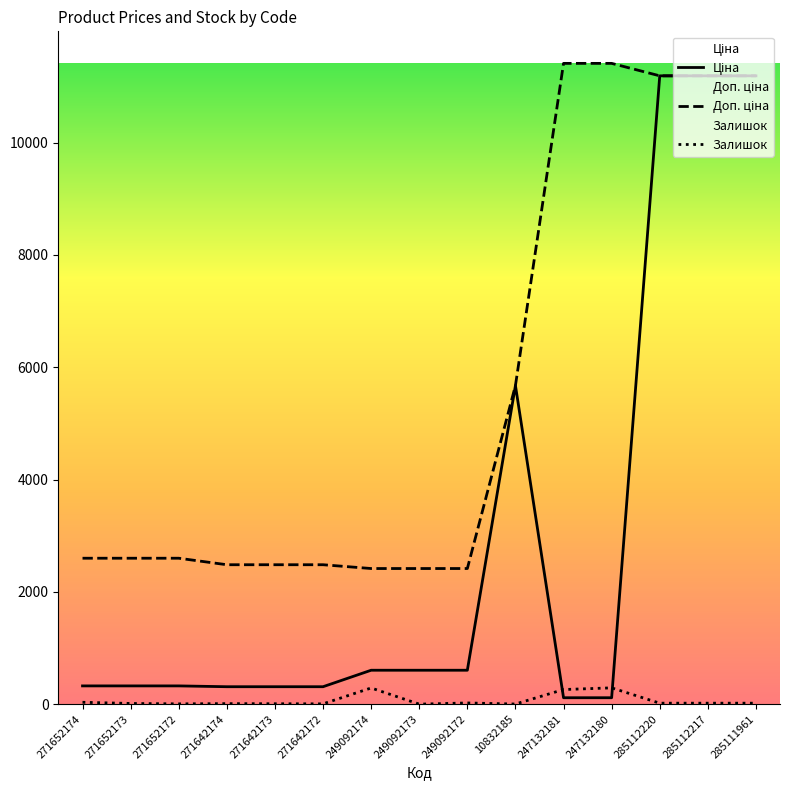

Reading left to right, extract all data points from this chart.

Ціна: 271652174=324.8	271652173=324.8	271652172=324.8	271642174=310.3	271642173=310.3	271642172=310.3	249092174=603.7	249092173=603.7	249092172=603.7	10832185=5673.8	247132181=114.1	247132180=114.1	285112220=11188.2	285112217=11188.2	285111961=11188.2
Доп. ціна: 271652174=2598.3	271652173=2598.3	271652172=2598.3	271642174=2482.4	271642173=2482.4	271642172=2482.4	249092174=2414.8	249092173=2414.8	249092172=2414.8	10832185=5673.8	247132181=11410.0	247132180=11410.0	285112220=11188.2	285112217=11188.2	285111961=11188.2
Залишок: 271652174=33.0	271652173=12.0	271652172=5.0	271642174=9.0	271642173=7.0	271642172=5.0	249092174=288.0	249092173=0.0	249092172=21.0	10832185=2.0	247132181=260.0	247132180=290.0	285112220=17.0	285112217=17.0	285111961=17.0